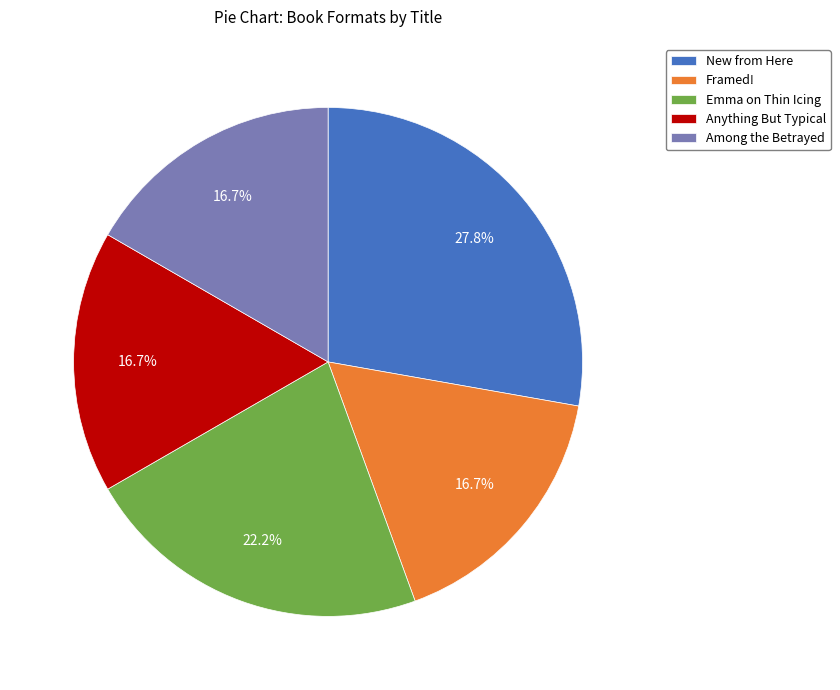

Do Emma on Thin Icing and Framed! together represent more than half of the pie?

No